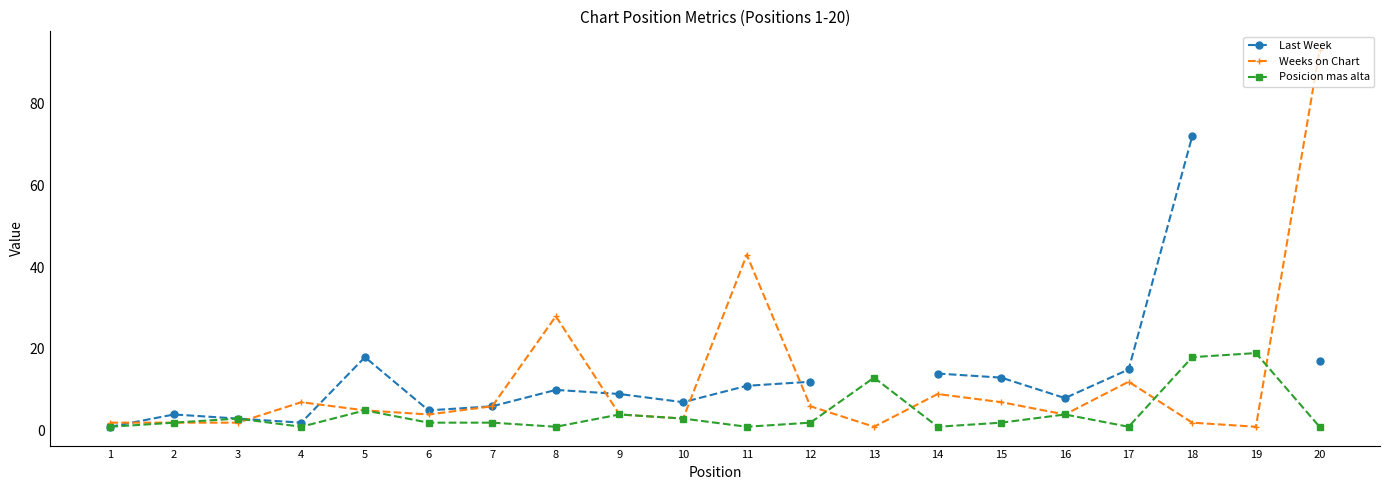

Rank the series by their average value, from lowest to highest.

Posicion mas alta, Last Week, Weeks on Chart